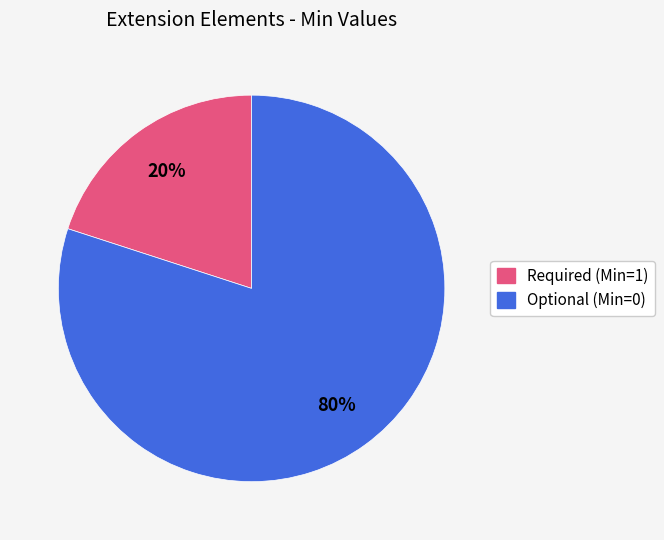

Is there any slice that represents more than half of the pie?

Yes